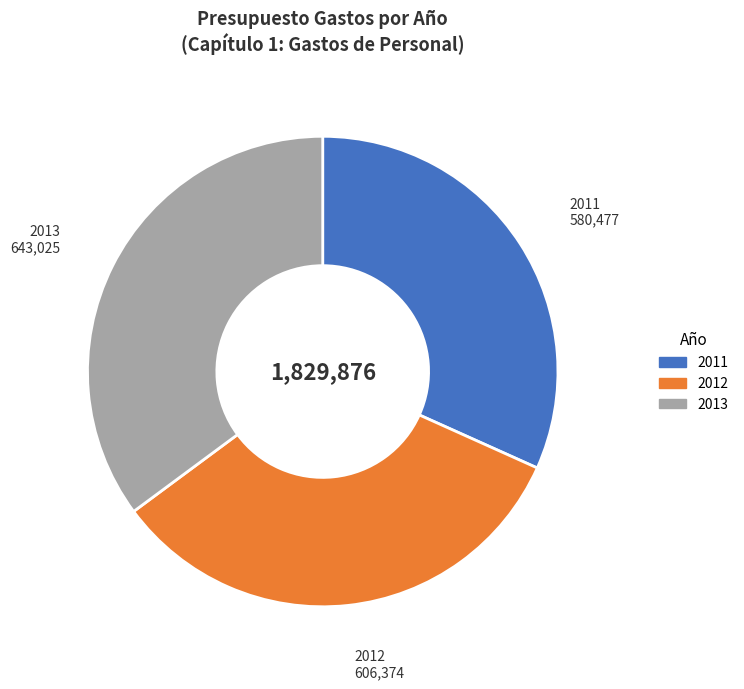

Is there a majority slice in this chart?

No